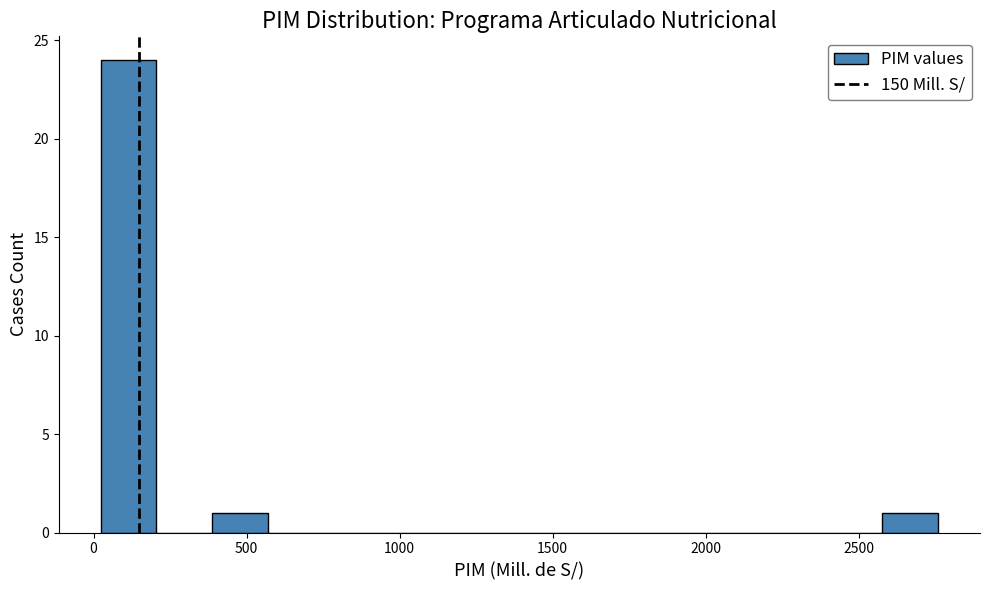

Read against the x-axis, roughly where is the centre of the tallest bar?

100